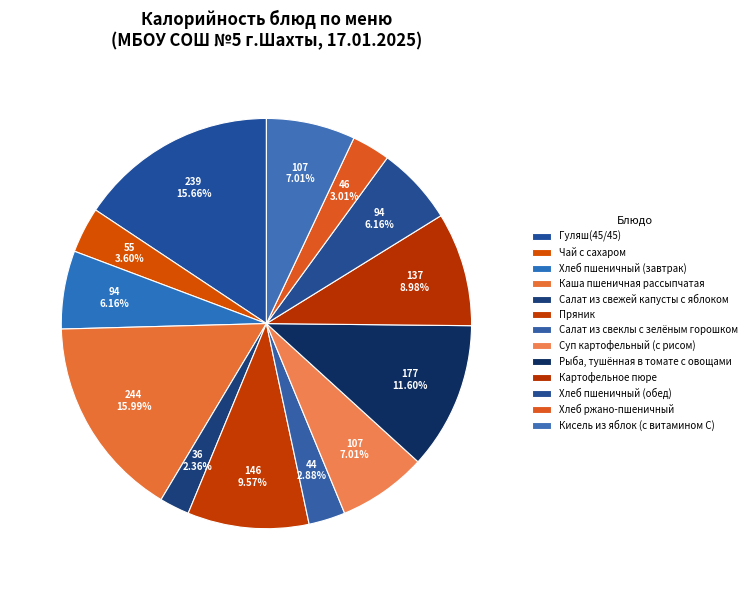

How many segments does this pie chart have?

13